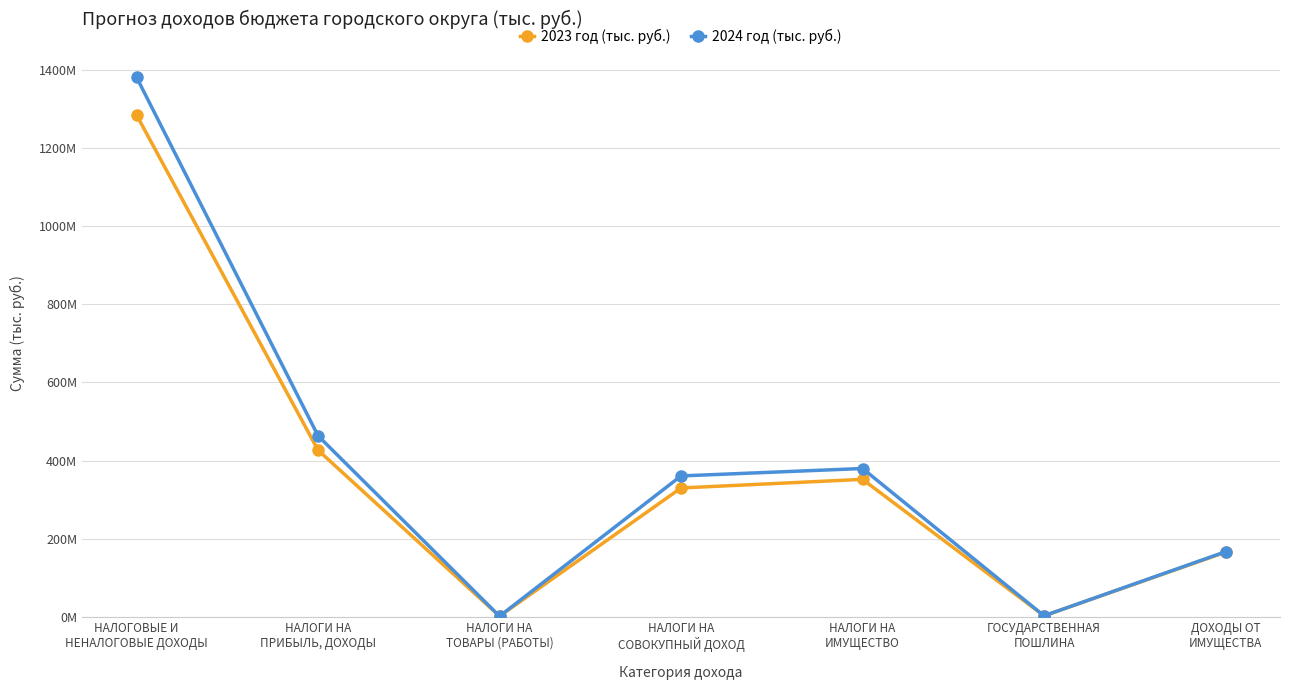

What is the label of the 5th point from the right?

НАЛОГИ НА
ТОВАРЫ (РАБОТЫ)